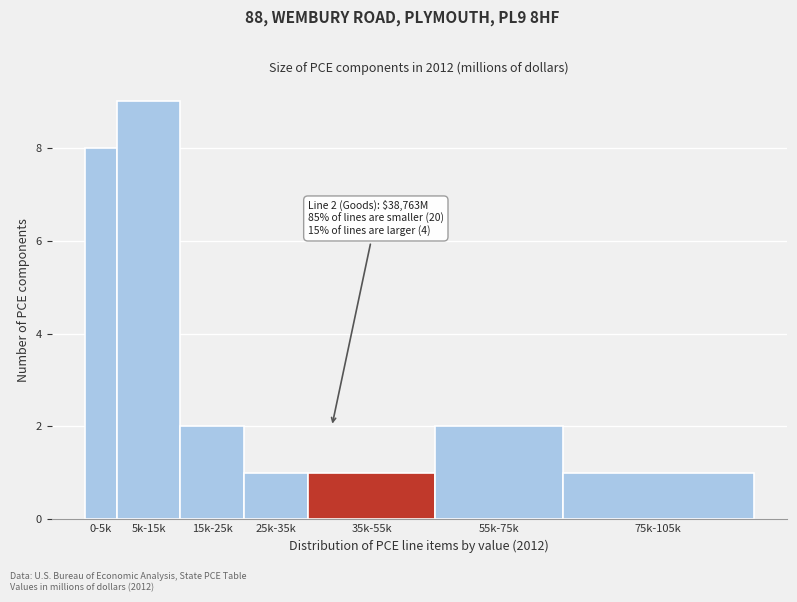

Reading left to right, what are all the values shown in this chart?

8	9	2	1	1	2	1